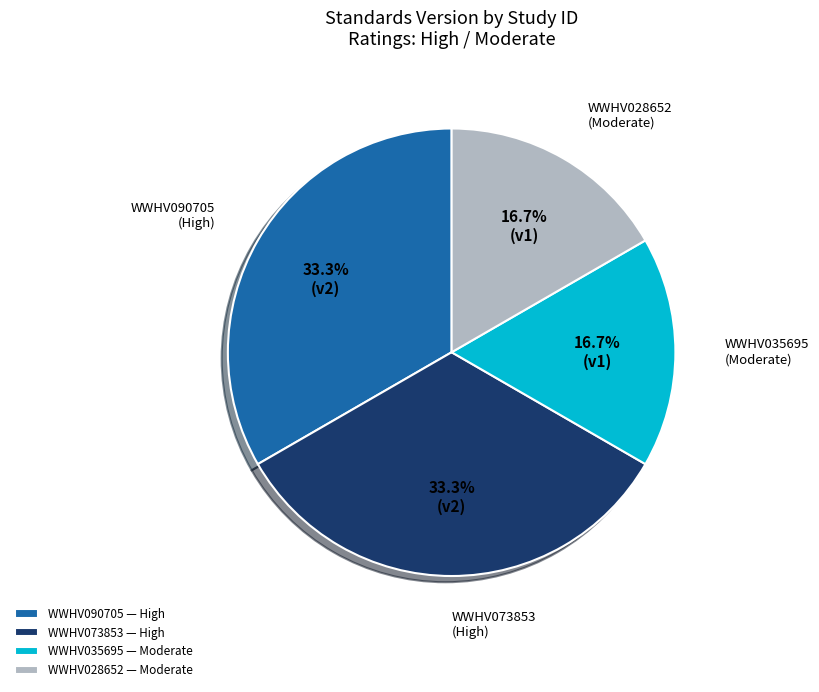

What percentage do WWHV073853 and WWHV035695 together represent?

50.0%